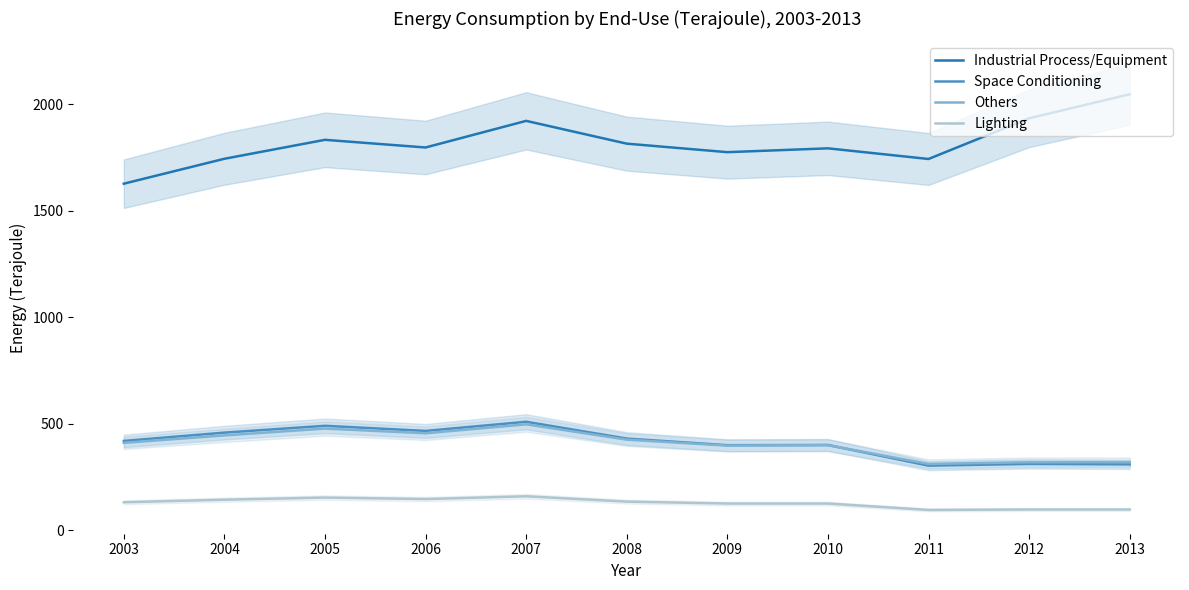

Reading left to right, extract all data points from this chart.

Industrial Process/Equipment: 2003=1627	2004=1744	2005=1833	2006=1797	2007=1922	2008=1815	2009=1775	2010=1793	2011=1743	2012=1934	2013=2047
Space Conditioning: 2003=419	2004=458	2005=490	2006=466	2007=509	2008=430	2009=399	2010=400	2011=303	2012=311	2013=309
Others: 2003=410	2004=445	2005=477	2006=455	2007=497	2008=425	2009=397	2010=399	2011=311	2012=319	2013=319
Lighting: 2003=131	2004=143	2005=153	2006=146	2007=159	2008=134	2009=125	2010=125	2011=95	2012=97	2013=97